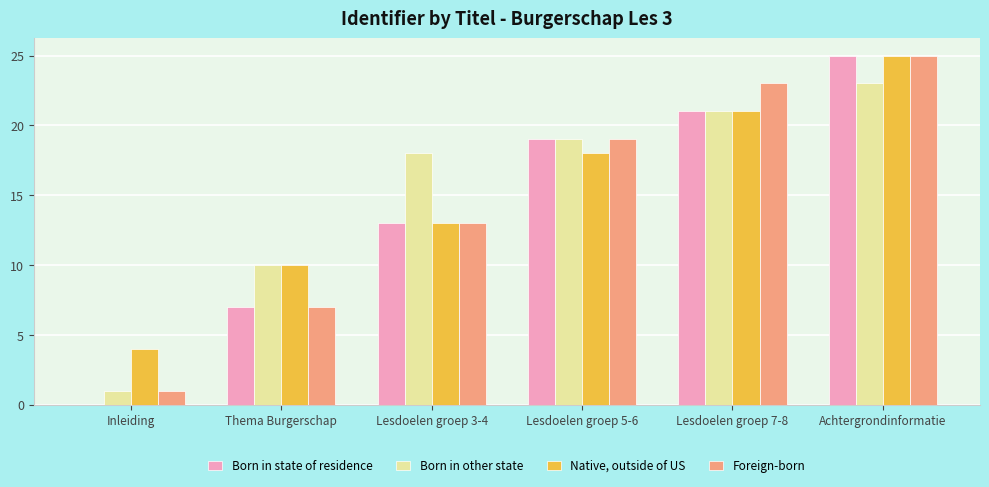

What is the total value across all series at Achtergrondinformatie?

98